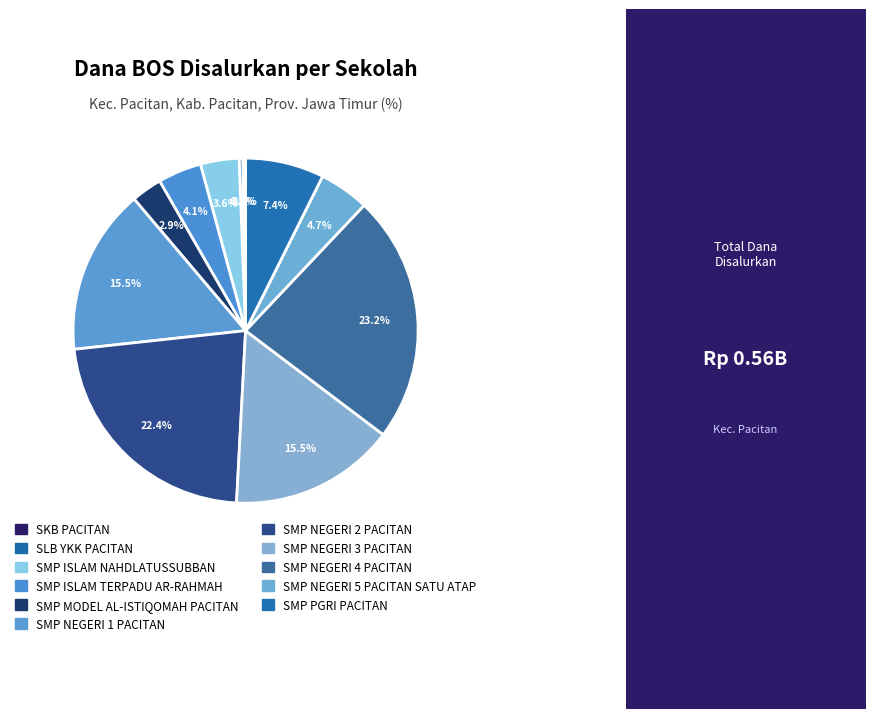

How much of the chart is everything except SMP MODEL AL-ISTIQOMAH PACITAN?

97.1%